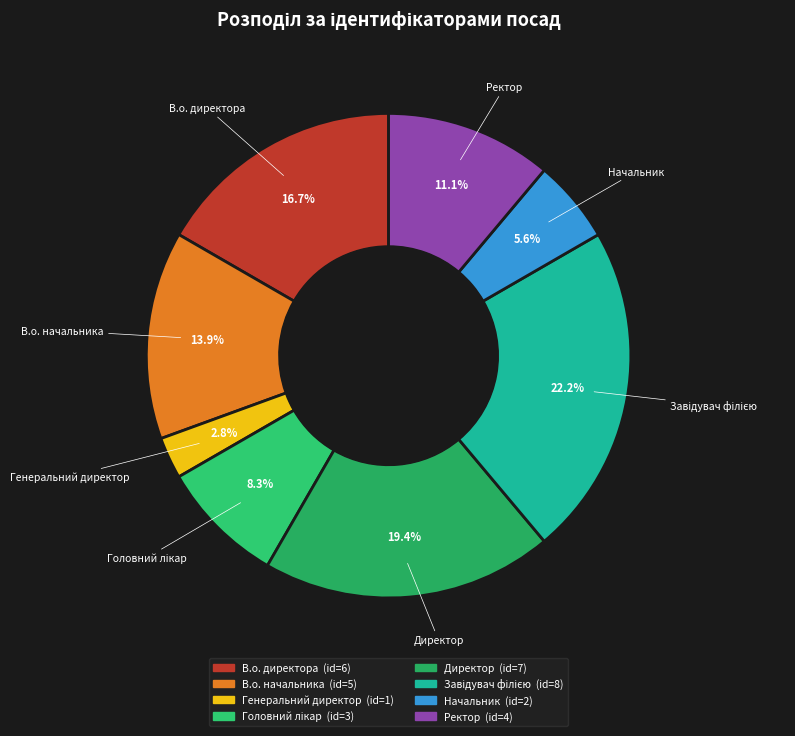

To the nearest percent, what percentage of the pie is Директор?

19%